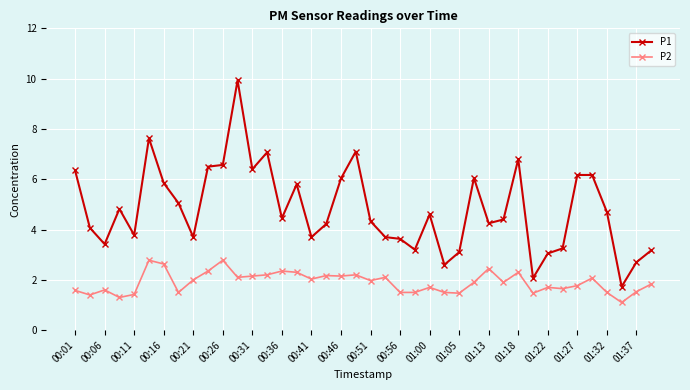

Which series has the largest total across all categories?

P1